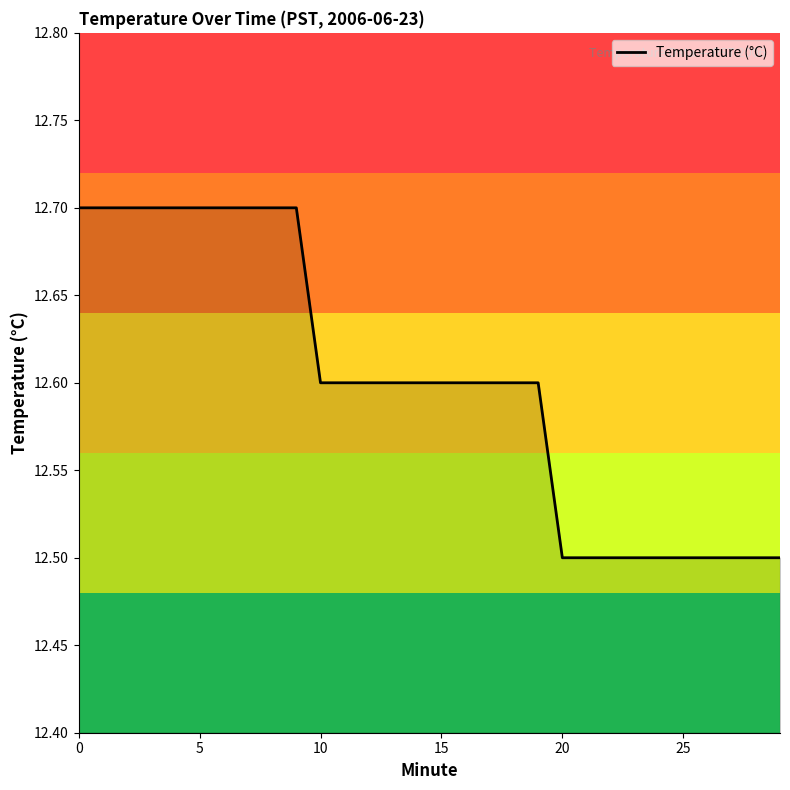

What is the maximum value shown in the chart?

12.7